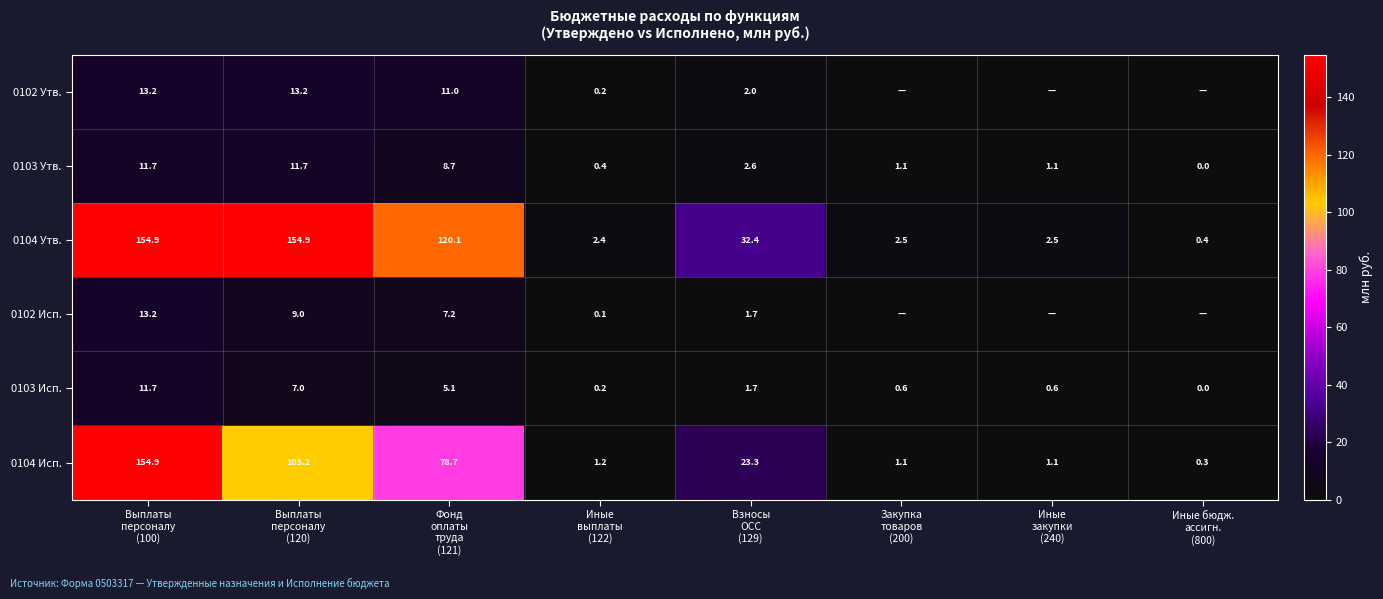

What is the sum of all 0104 Утв. values?

470.1